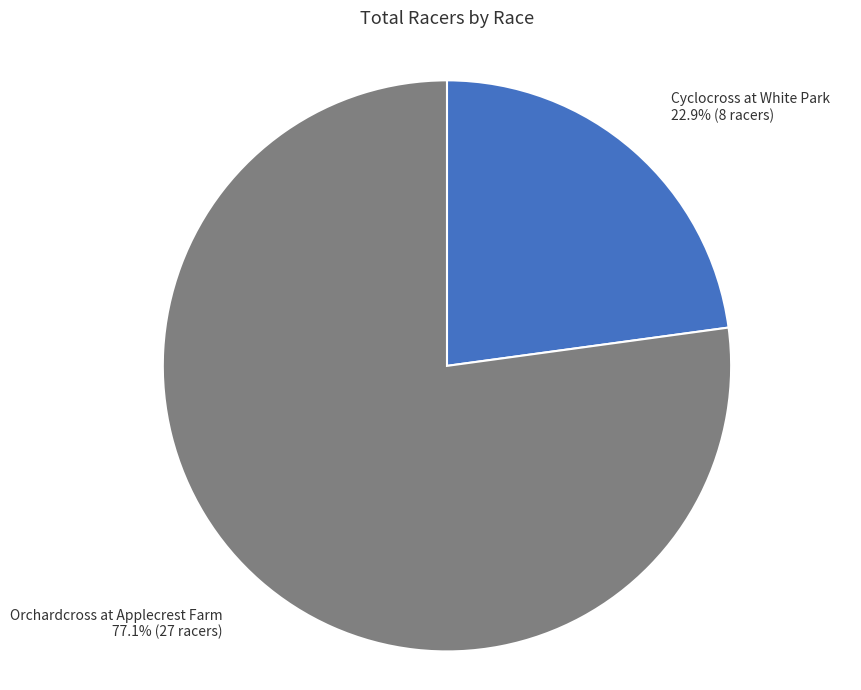

True or false: Cyclocross at White Park accounts for 23% of the total.

True